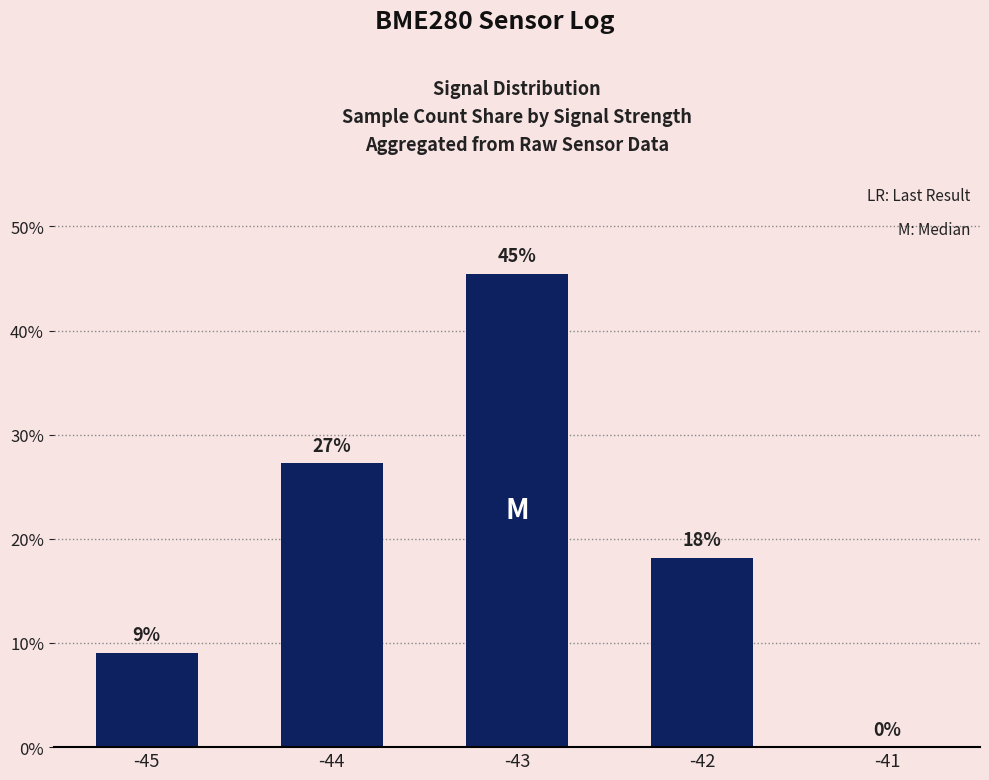

What is the approximate value at -44?

27.3